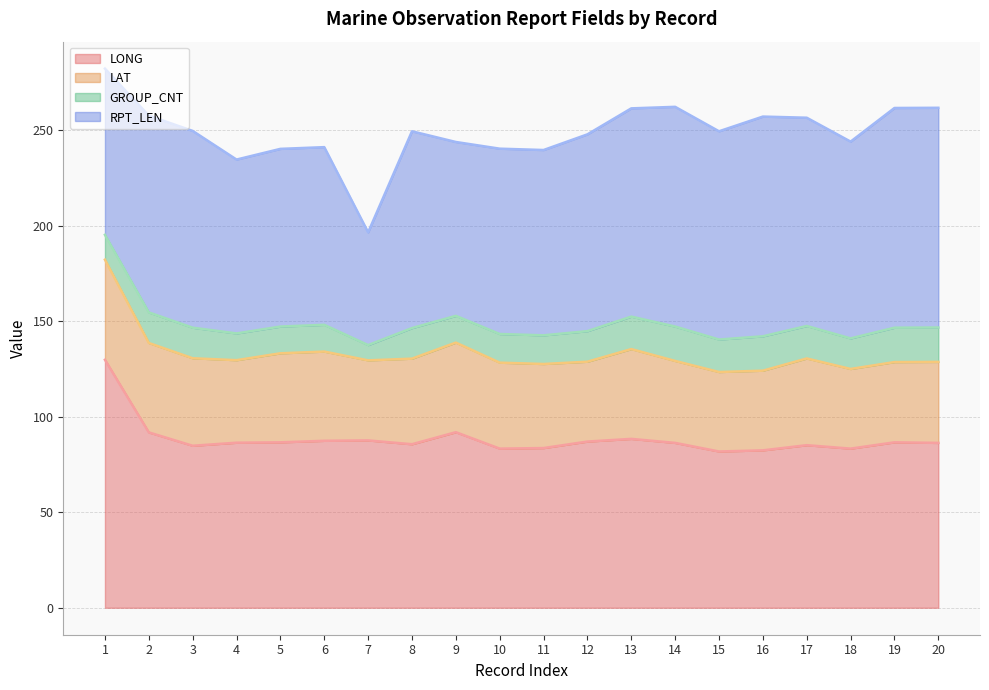

What is the difference between the LONG values at 18 and 20?

3.0